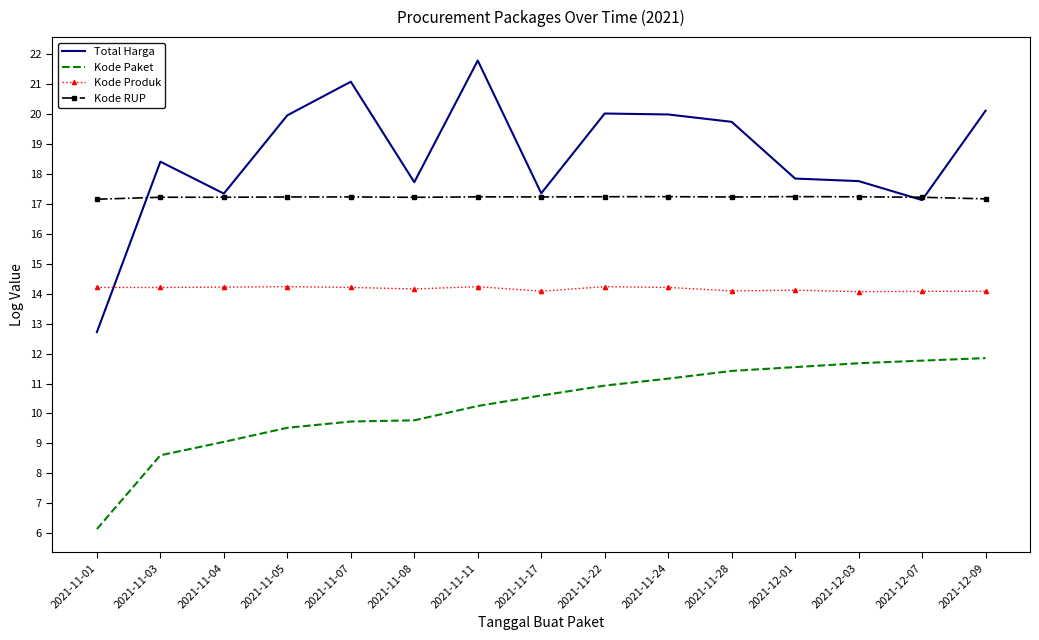

What is the lowest value of the Kode Paket series?

6.1